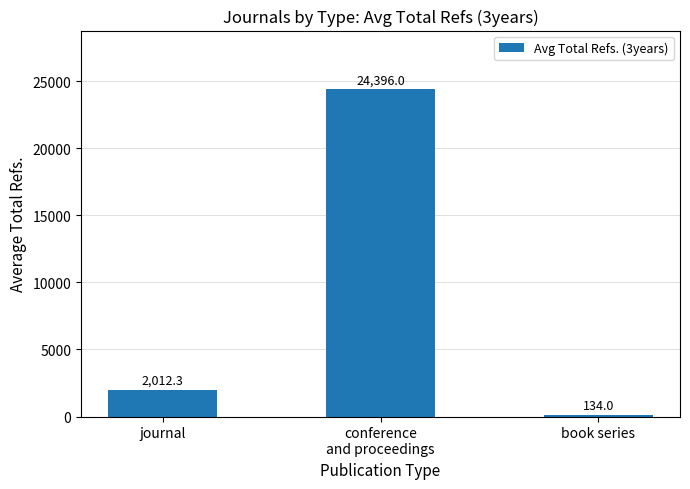

True or false: the data shows 24396.0 at conference
and proceedings.

True